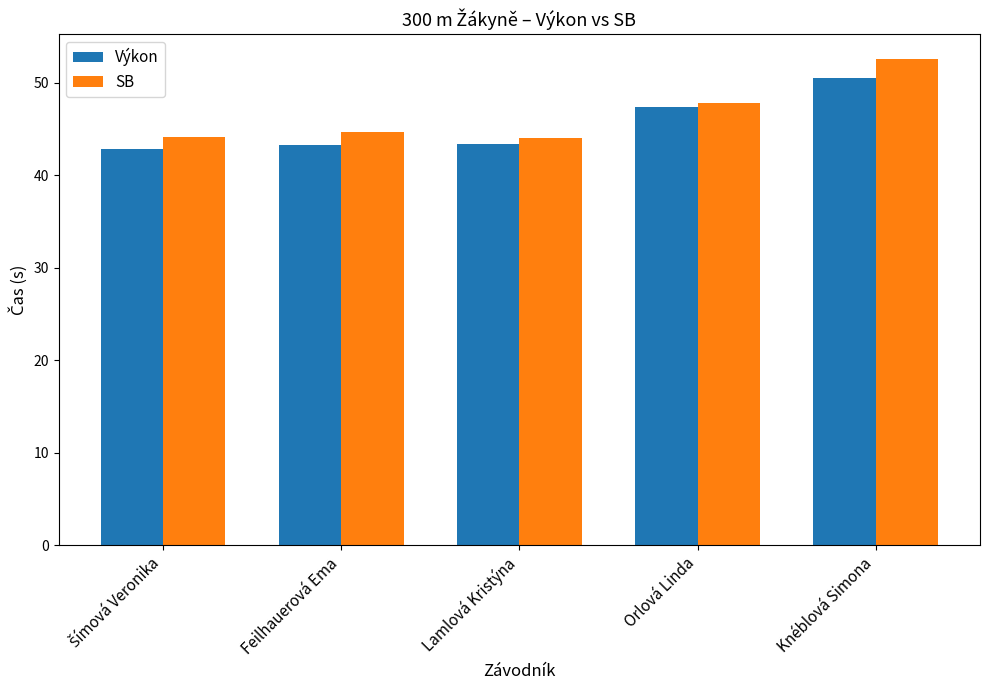

Does the chart contain stacked bars?

No